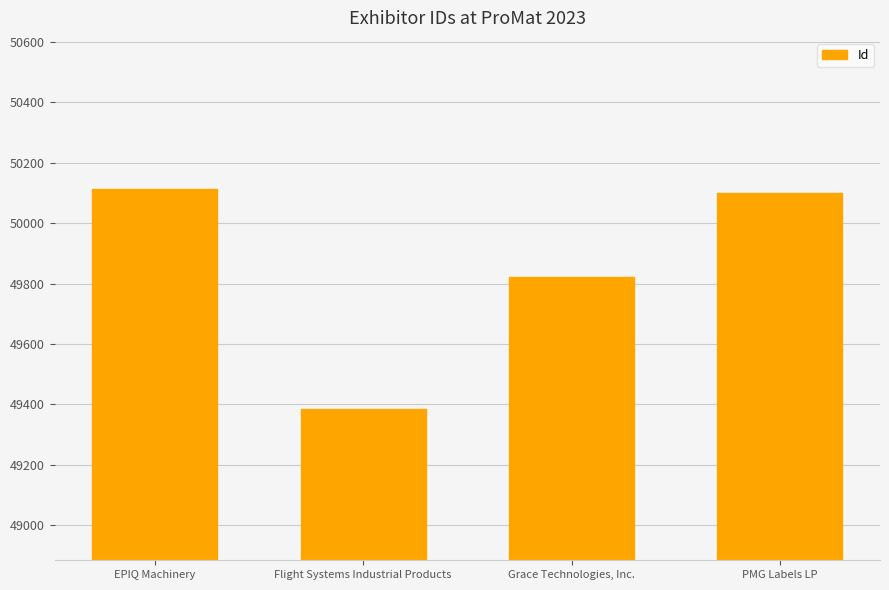

Reading left to right, list all the values displayed in this chart.

50114	49383	49821	50101